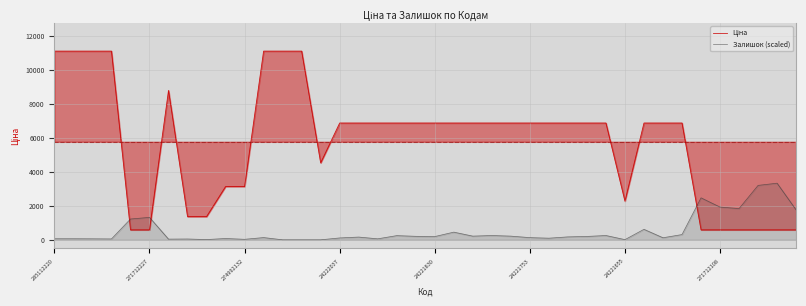

Which series has the largest total across all categories?

Ціна